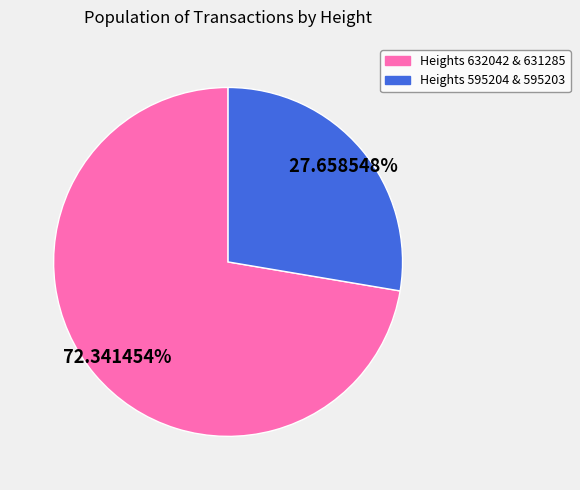

Is there any slice that represents more than half of the pie?

Yes